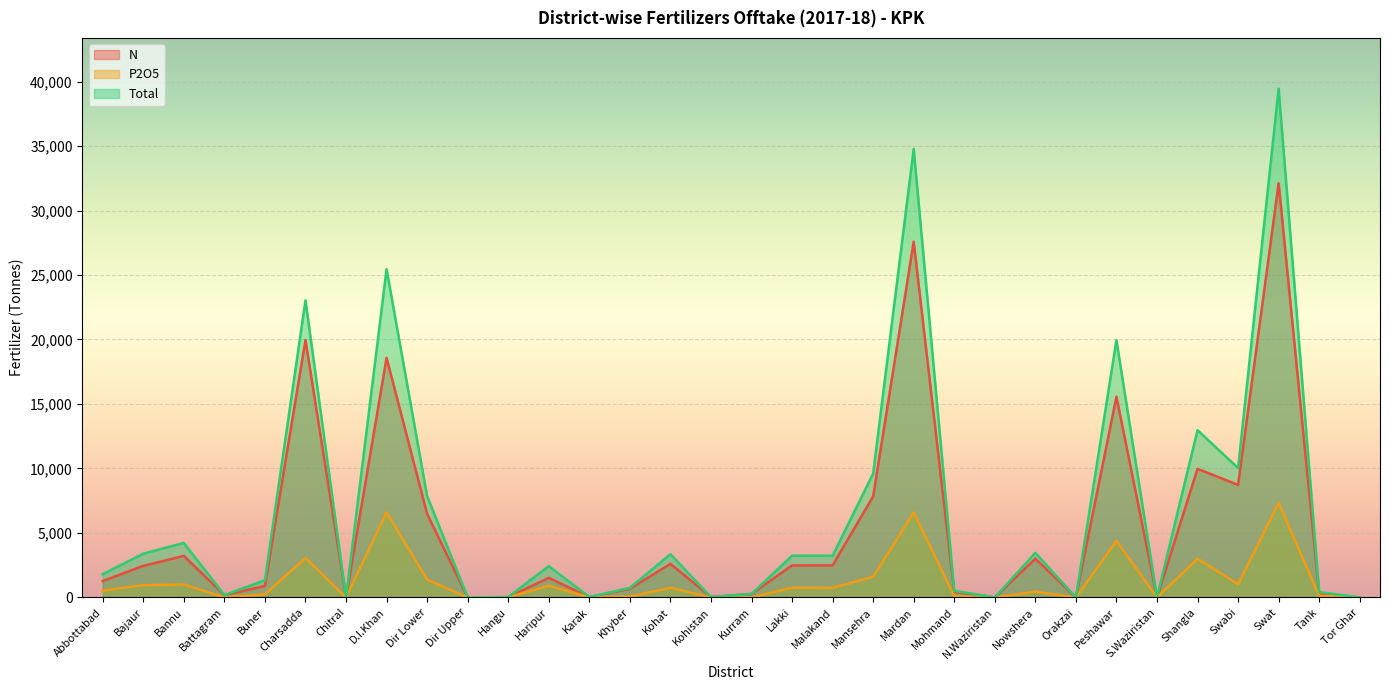

Is it true that Total equals 431.8 at Kurram?

False